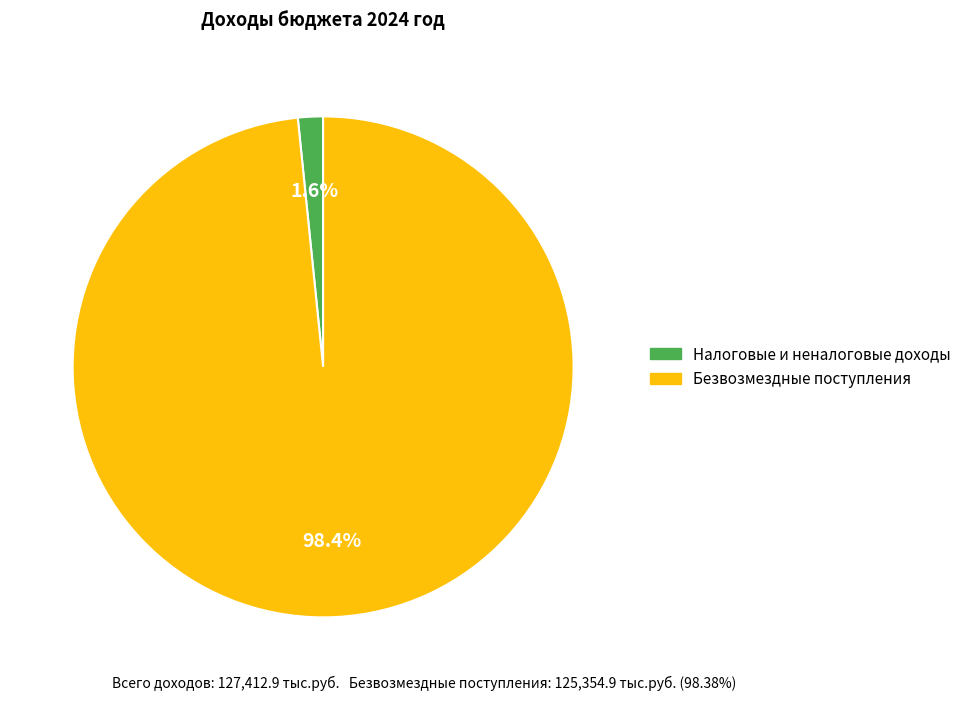

Which slice is the largest?

Безвозмездные поступления